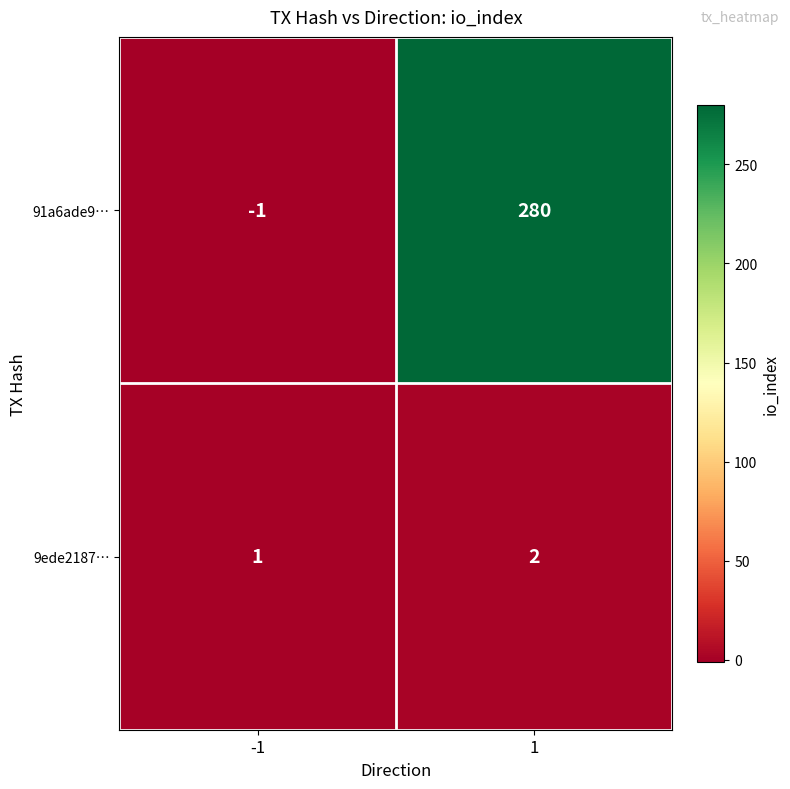

At which category does the chart reach its peak across all series?

1